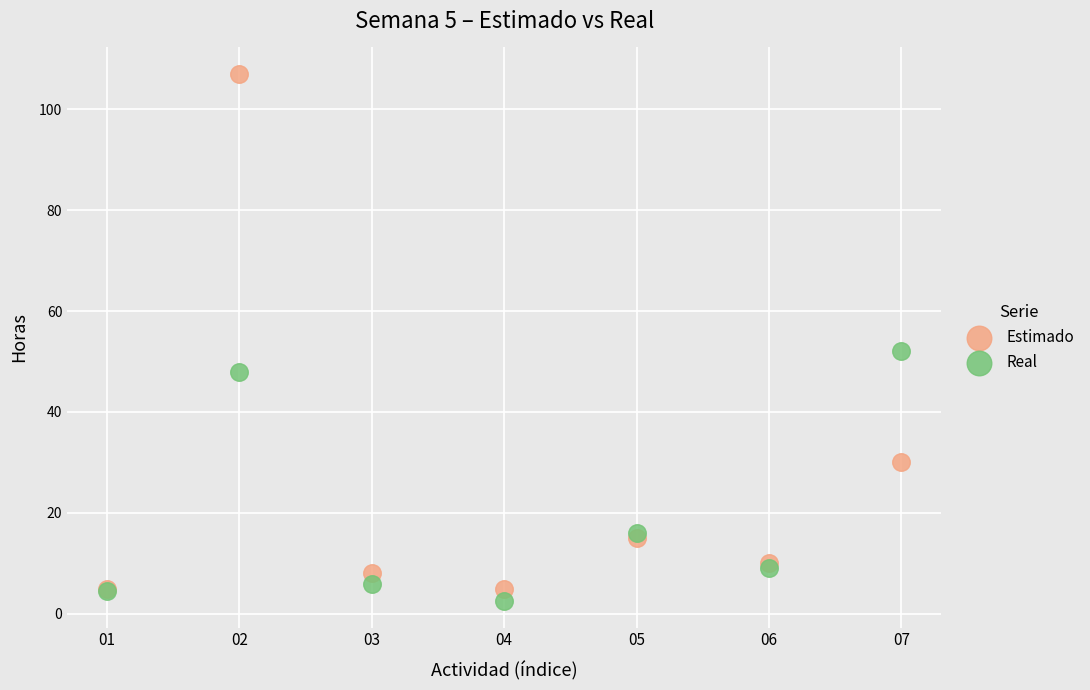

What are all the series names shown in the legend?

Estimado, Real